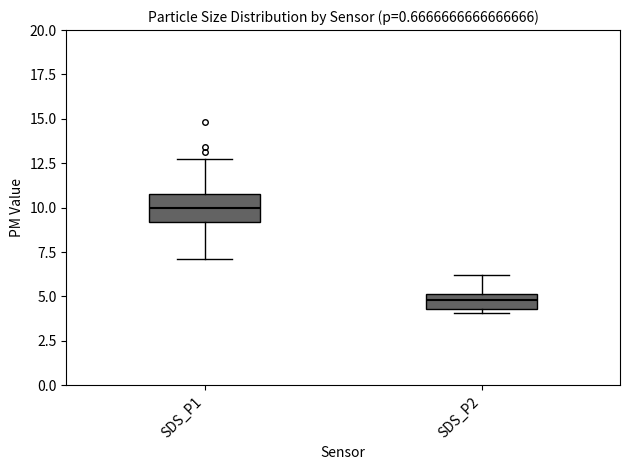

Reading left to right, transcribe this box plot: for each box, give where its median line is, the range the box spans, and where its two whiskers end, as read against the y-axis. The values are not printed on the chart, so give them approximately, as read against the axis.

SDS_P1: median 10.0, box 9.0 to 11.0, whiskers 7.0 to 12.5
SDS_P2: median 5.0 (inside the box), box 4.5 to 5.0, whiskers 4.0 to 6.0